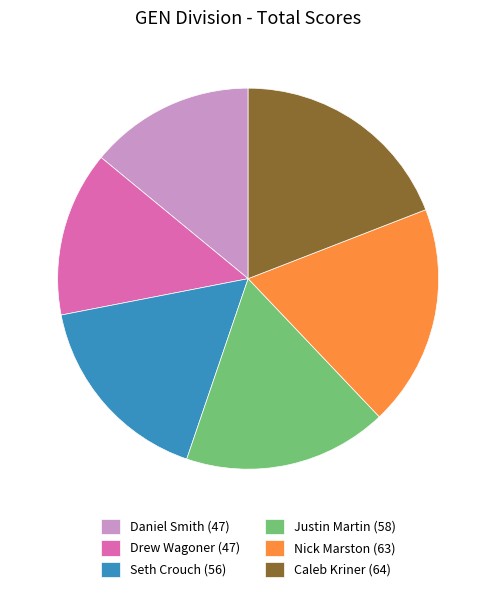

Is it true that Caleb Kriner is 4% of the pie?

False